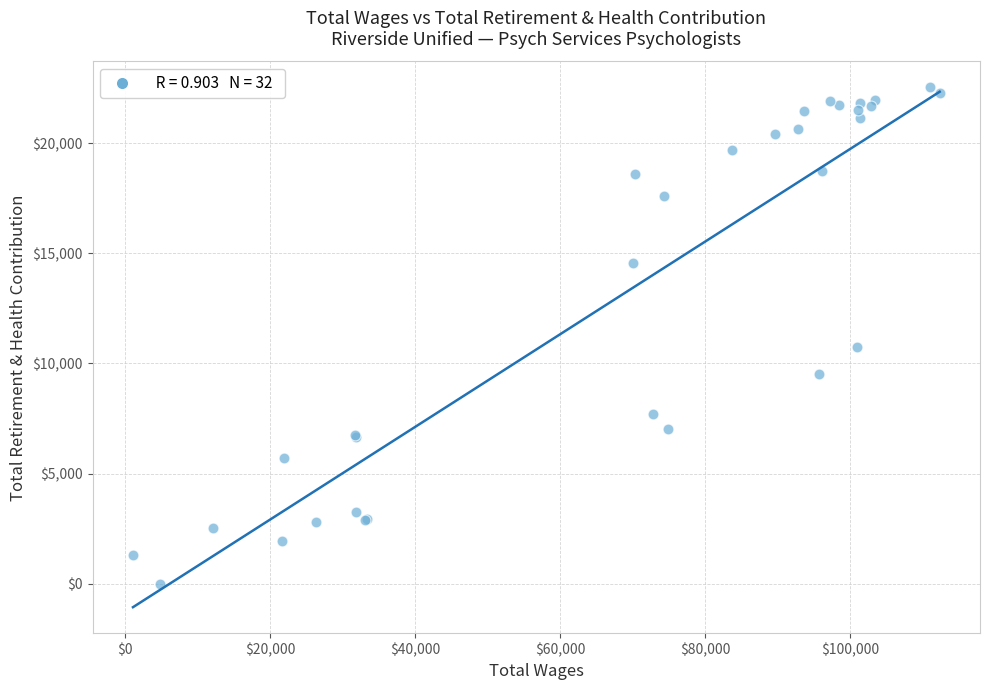

What Y value in the scatter plot is closest to 11261?

10741